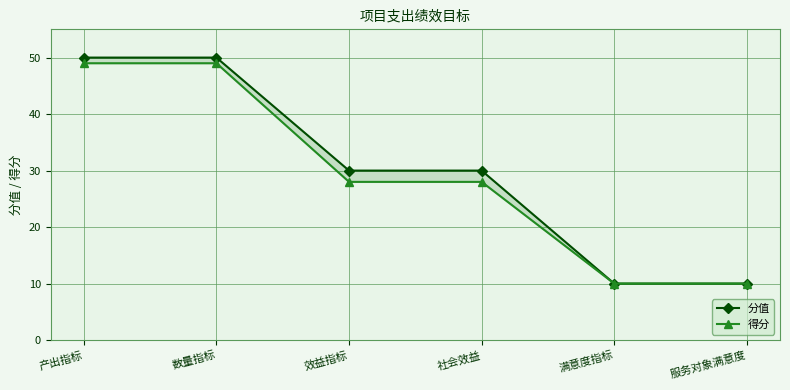

At 满意度指标, list the series in order from largest to smallest.

分值, 得分